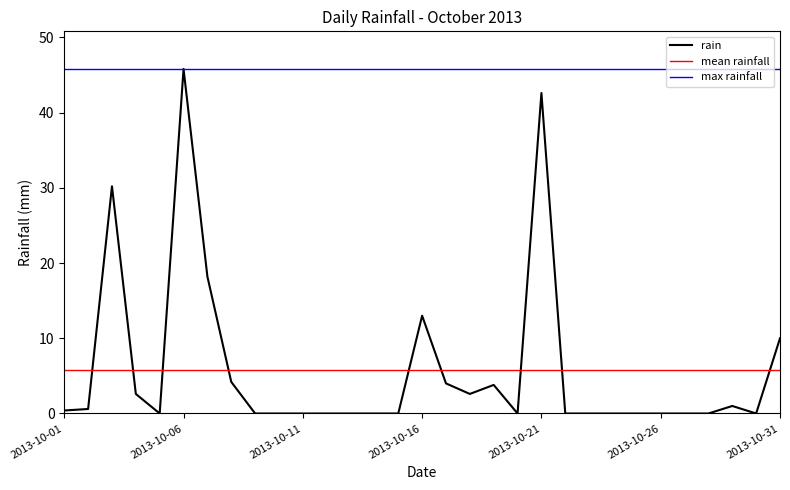

Which has a higher value, 2013-10-12 or 2013-10-01?

2013-10-01